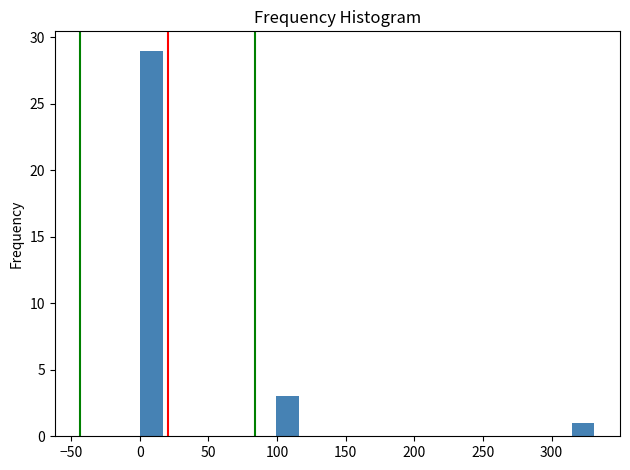

Around what value on the x-axis is the tallest bar? Give the approximate position of its centre, as read against the axis.

10